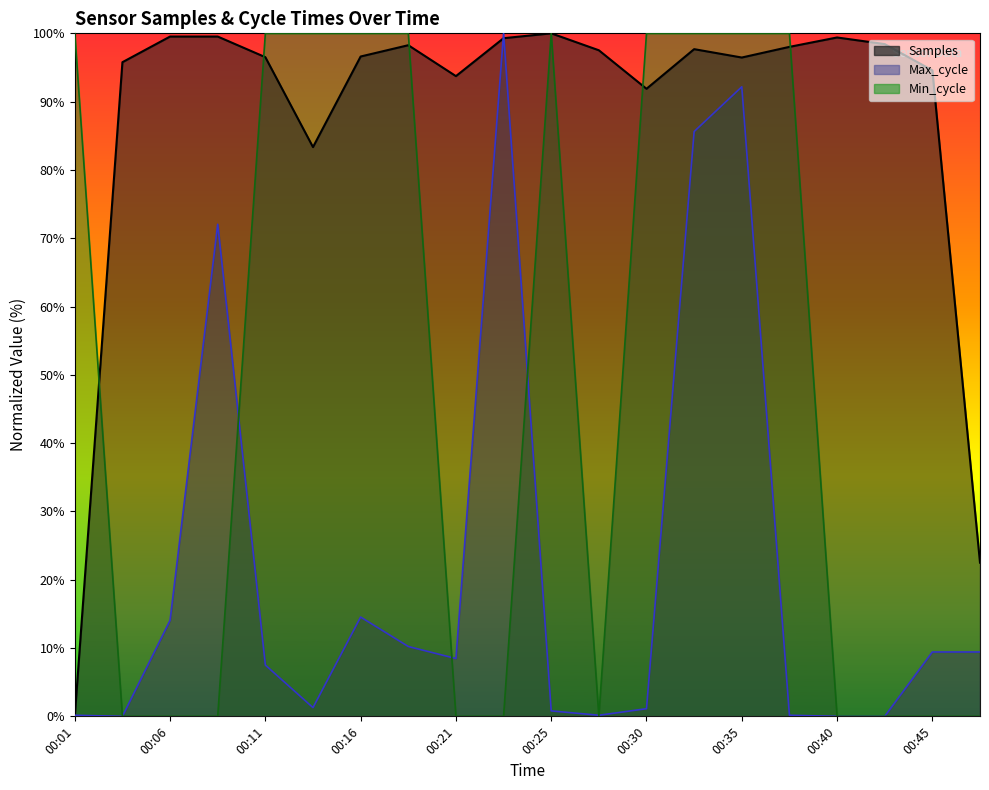

Where is Max_cycle nearest to the value 50?

00:08